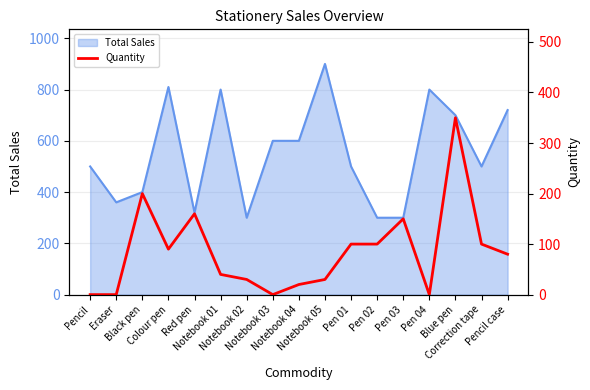

How many positive values are there?

13